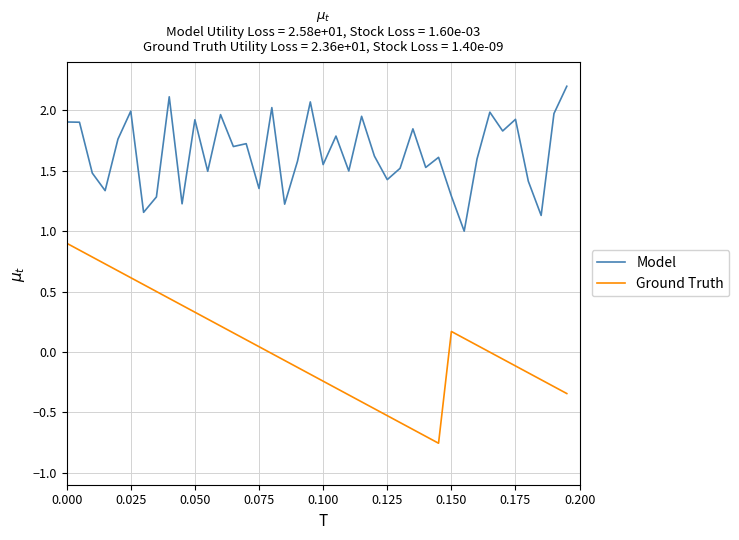

What is the difference between the maximum and minimum values in the Ground Truth series?

1.7